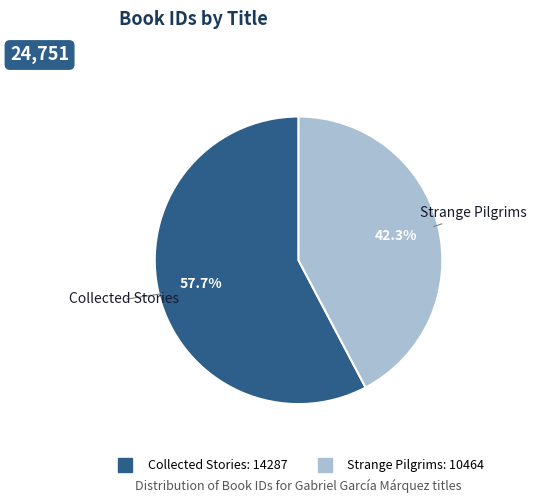

Count the number of slices in the pie.

2